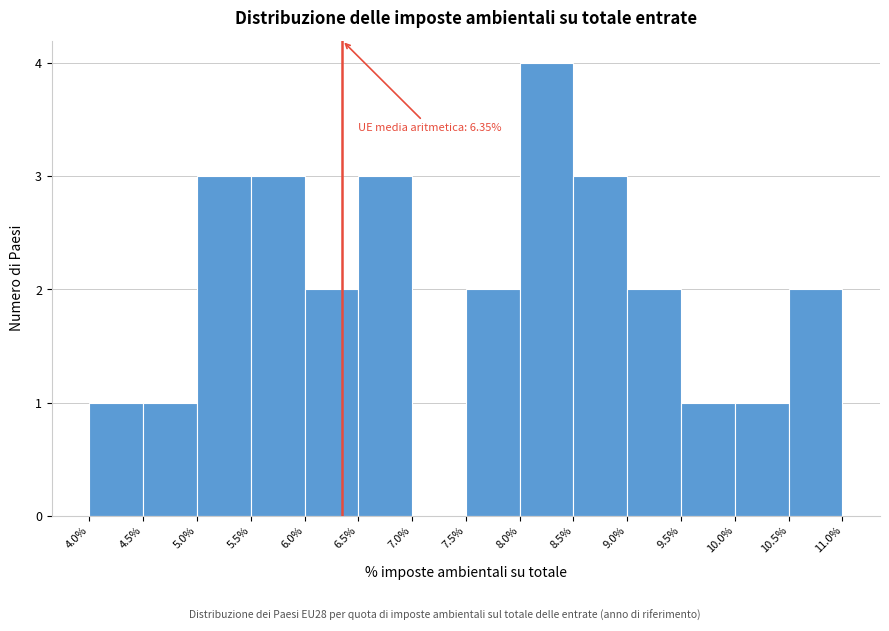

Which range on the x-axis has the tallest bar?

8.0% to 8.5%